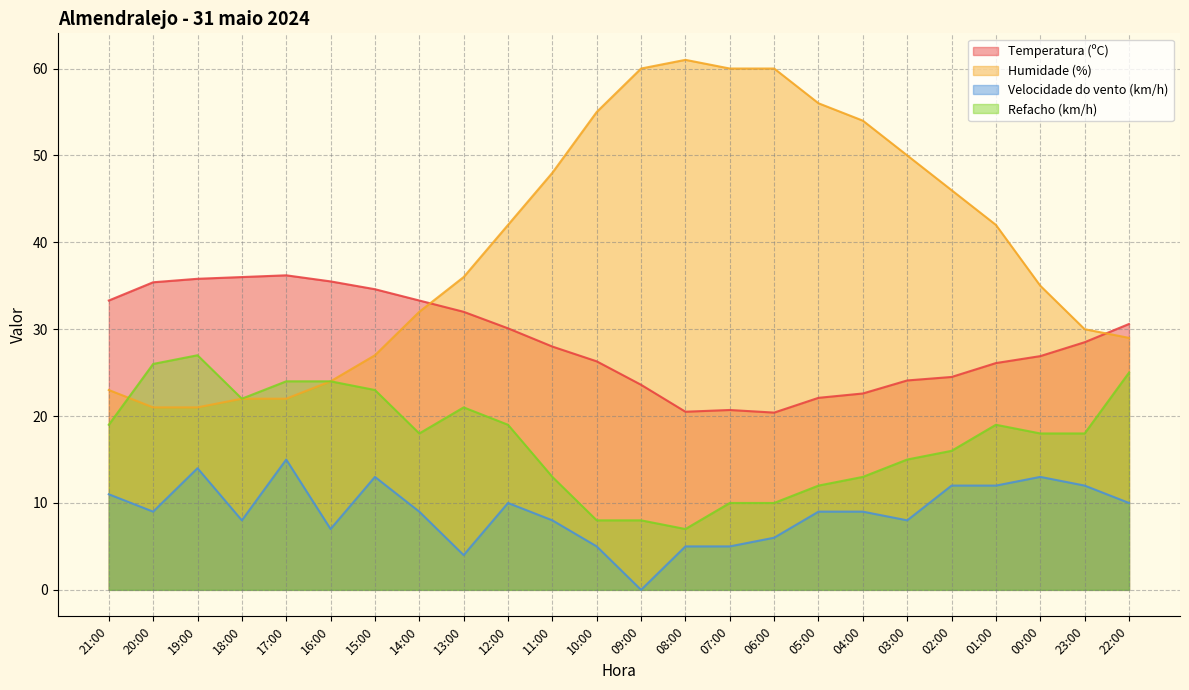

Reading left to right, list all the values displayed in this chart.

Temperatura (ºC): 21:00=33.3	20:00=35.4	19:00=35.8	18:00=36.0	17:00=36.2	16:00=35.5	15:00=34.6	14:00=33.3	13:00=32.0	12:00=30.1	11:00=28.0	10:00=26.3	09:00=23.6	08:00=20.5	07:00=20.7	06:00=20.4	05:00=22.1	04:00=22.6	03:00=24.1	02:00=24.5	01:00=26.1	00:00=26.9	23:00=28.5	22:00=30.6
Humidade (%): 21:00=23.0	20:00=21.0	19:00=21.0	18:00=22.0	17:00=22.0	16:00=24.0	15:00=27.0	14:00=32.0	13:00=36.0	12:00=42.0	11:00=48.0	10:00=55.0	09:00=60.0	08:00=61.0	07:00=60.0	06:00=60.0	05:00=56.0	04:00=54.0	03:00=50.0	02:00=46.0	01:00=42.0	00:00=35.0	23:00=30.0	22:00=29.0
Velocidade do vento (km/h): 21:00=11.0	20:00=9.0	19:00=14.0	18:00=8.0	17:00=15.0	16:00=7.0	15:00=13.0	14:00=9.0	13:00=4.0	12:00=10.0	11:00=8.0	10:00=5.0	09:00=0.0	08:00=5.0	07:00=5.0	06:00=6.0	05:00=9.0	04:00=9.0	03:00=8.0	02:00=12.0	01:00=12.0	00:00=13.0	23:00=12.0	22:00=10.0
Refacho (km/h): 21:00=19.0	20:00=26.0	19:00=27.0	18:00=22.0	17:00=24.0	16:00=24.0	15:00=23.0	14:00=18.0	13:00=21.0	12:00=19.0	11:00=13.0	10:00=8.0	09:00=8.0	08:00=7.0	07:00=10.0	06:00=10.0	05:00=12.0	04:00=13.0	03:00=15.0	02:00=16.0	01:00=19.0	00:00=18.0	23:00=18.0	22:00=25.0